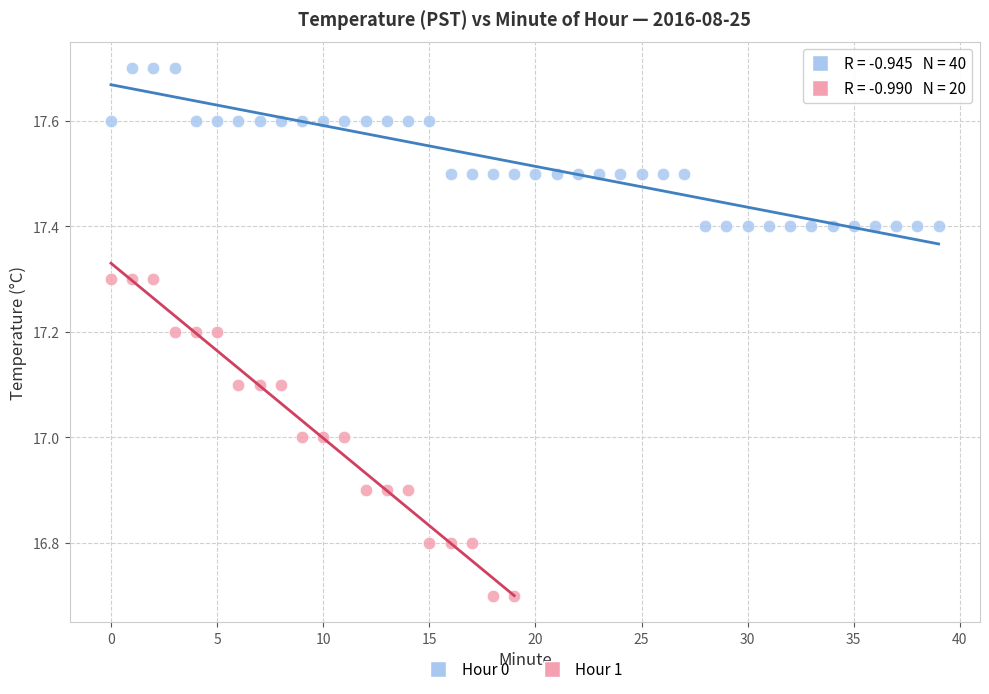

Which series contains the lowest Y value?

Hour 1